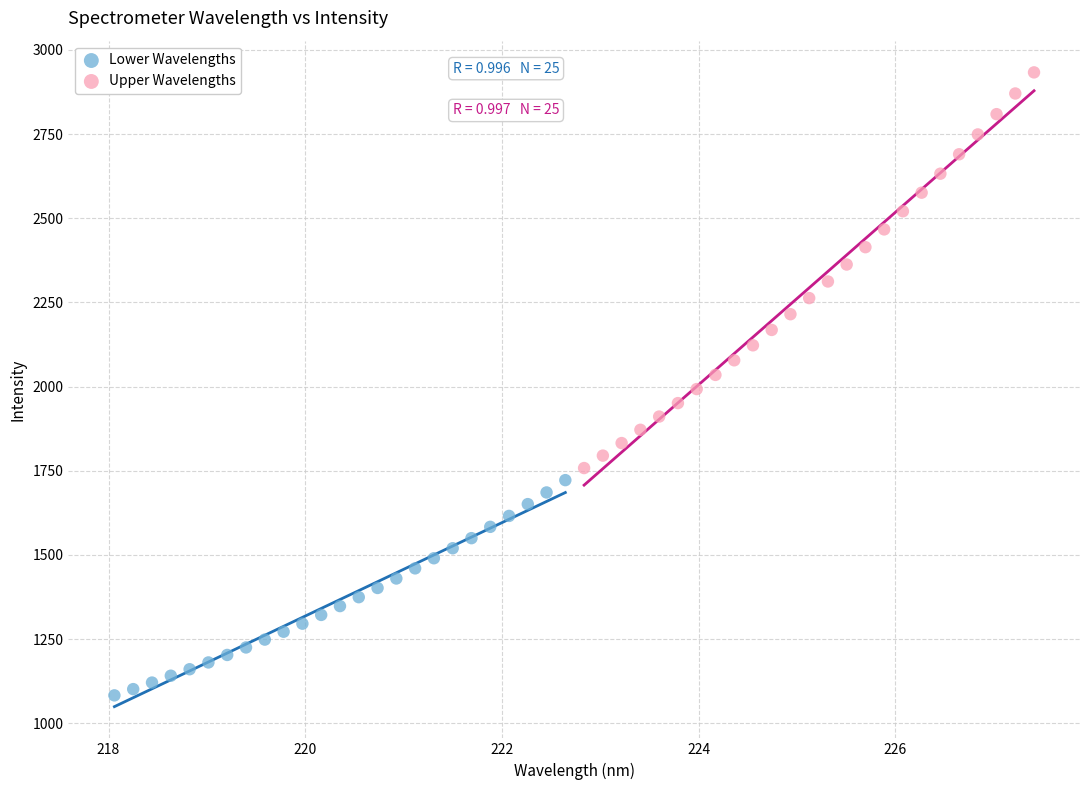

Which series contains the lowest Y value?

Lower Wavelengths